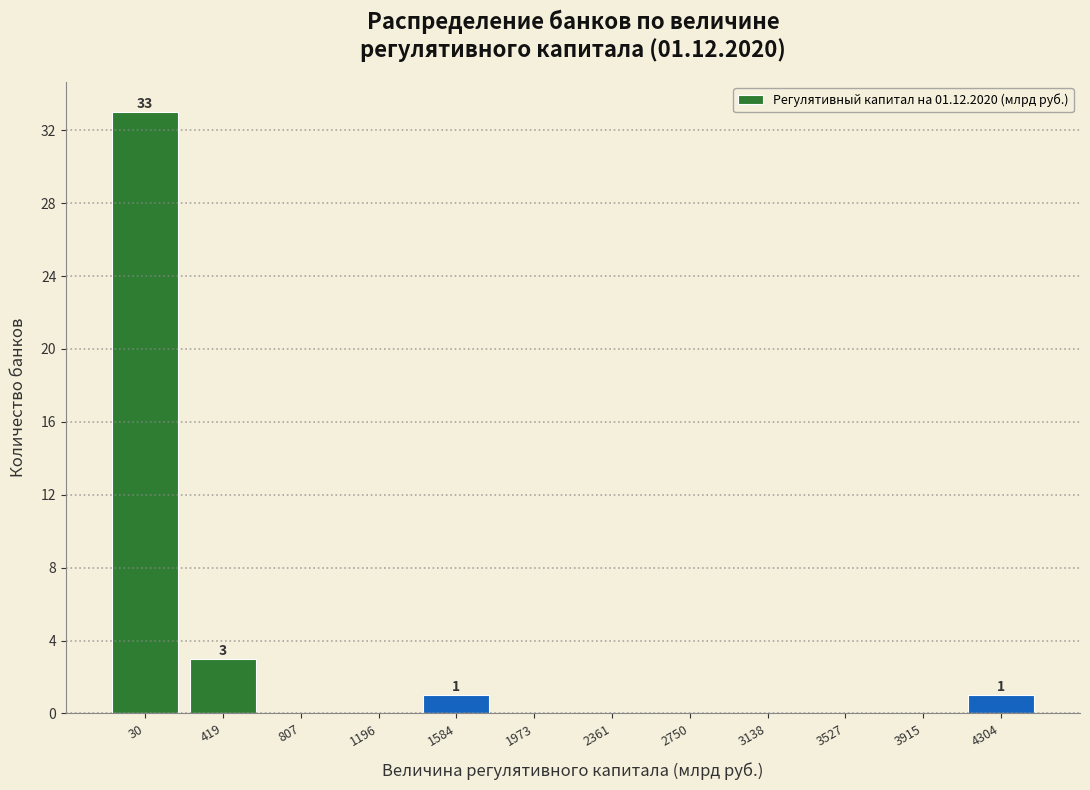

Reading left to right, extract all data points from this chart.

30=33	419=3	807=0	1196=0	1584=1	1973=0	2361=0	2750=0	3138=0	3527=0	3915=0	4304=1